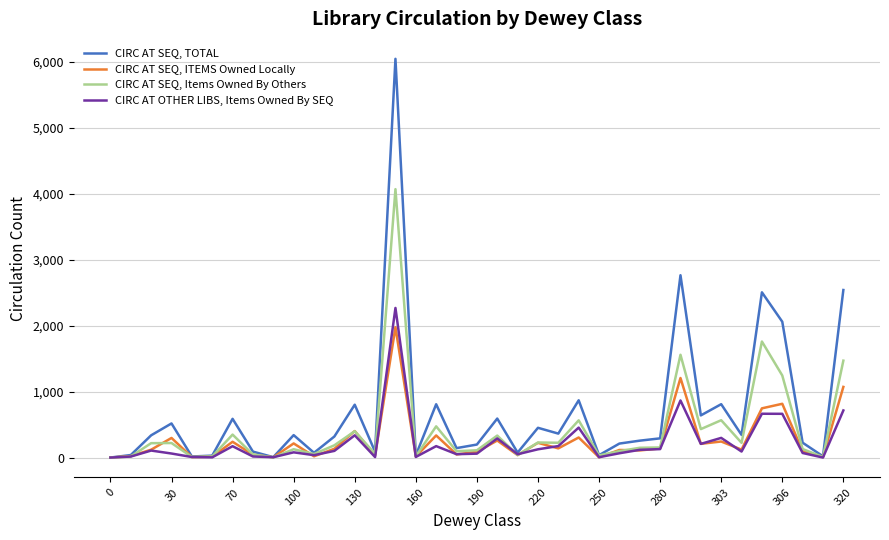

Which series has the widest spread of values?

CIRC AT SEQ, TOTAL